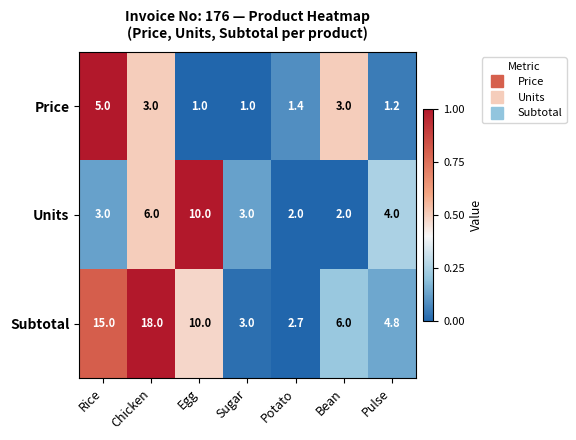

Which series has the largest range (max minus min)?

Subtotal